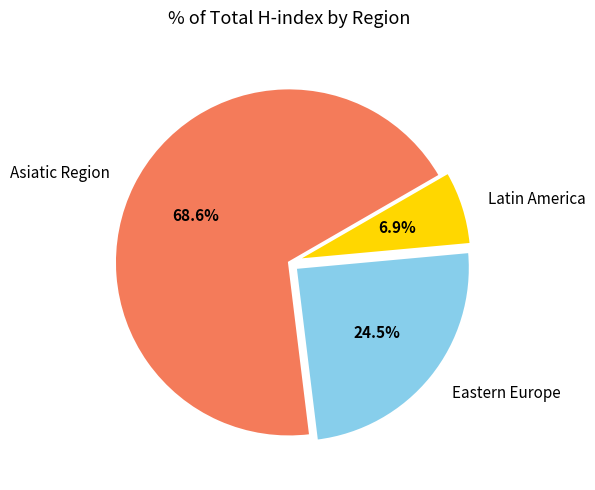

Rank the categories by value from highest to lowest.

Asiatic Region, Eastern Europe, Latin America